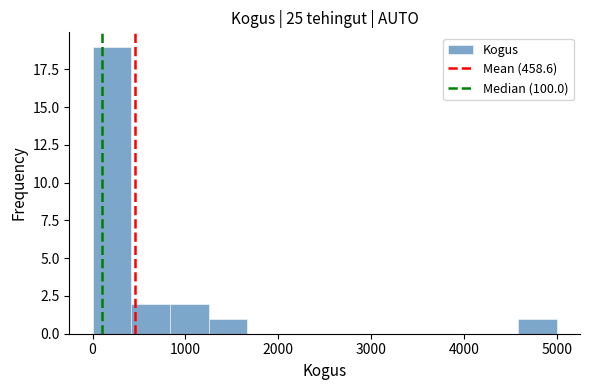

Reading left to right, transcribe this chart: for each bar, give the range it covers on the x-axis and its height. Neither the bar edges nor the heights are printed on the chart, so give them approximately, as read against the axes.

0 to 400: 19
400 to 800: 2
800 to 1300: 2
1300 to 1700: 1
1700 to 2100: 0
2100 to 2500: 0
2500 to 2900: 0
2900 to 3300: 0
3300 to 3800: 0
3800 to 4200: 0
4200 to 4600: 0
4600 to 5000: 1